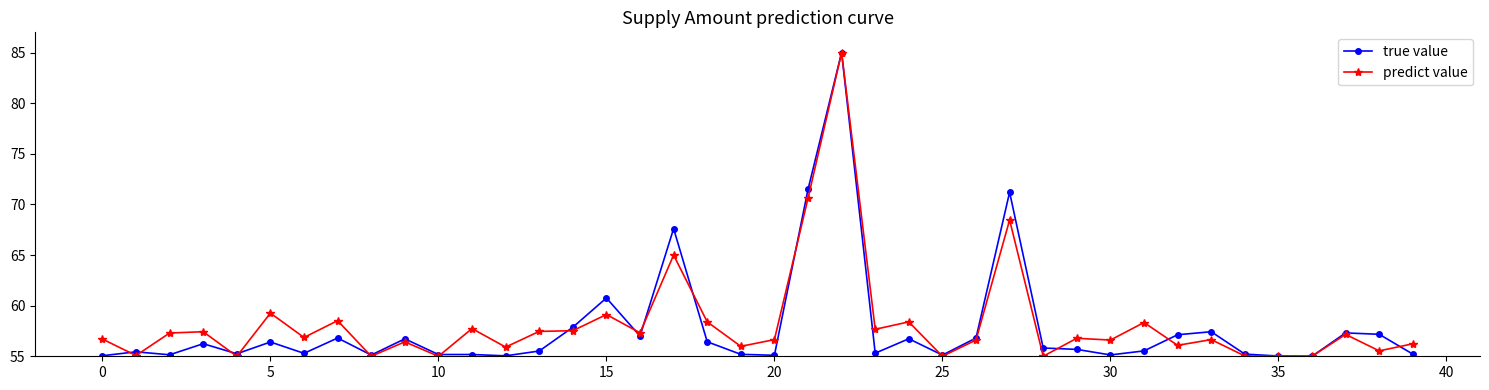

What is the maximum value for predict value?

85.0